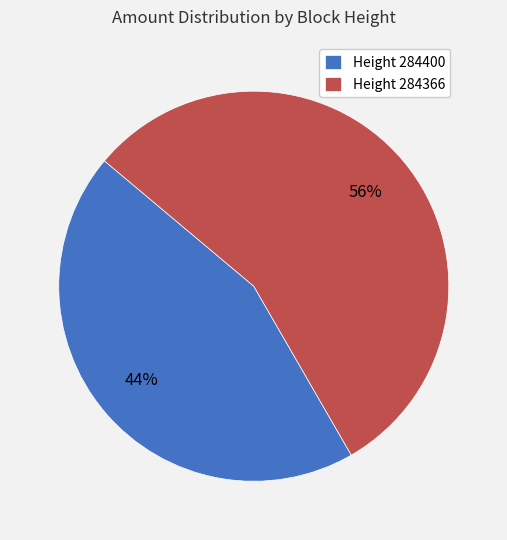

Approximately how many times larger is the value at Height 284400 compared to Height 284366?

0.8